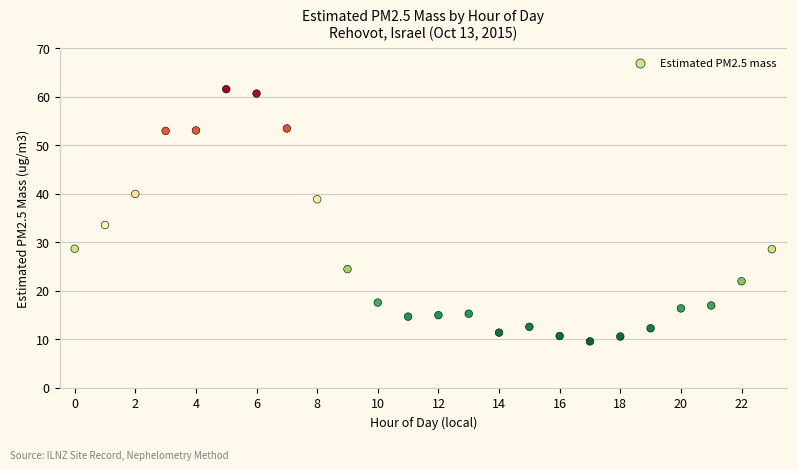

What Y value in the scatter plot is closest to 35?

33.6